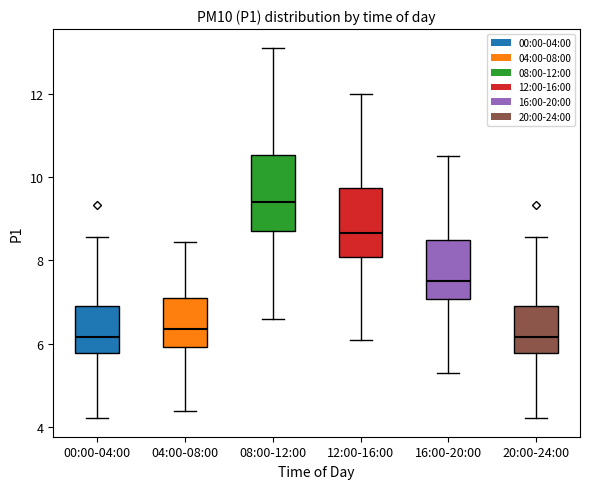

Where is the lower edge of the box for 08:00-12:00 on the y-axis? The values are not printed on the chart, so give them approximately, as read against the axis.

8.8